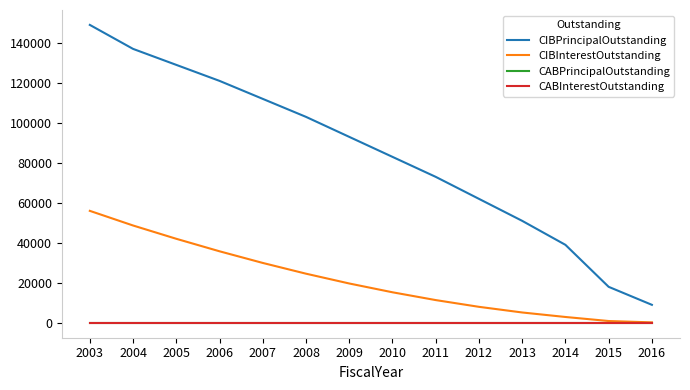

Read the CIBPrincipalOutstanding value at 2003, to the nearest 100.

149000